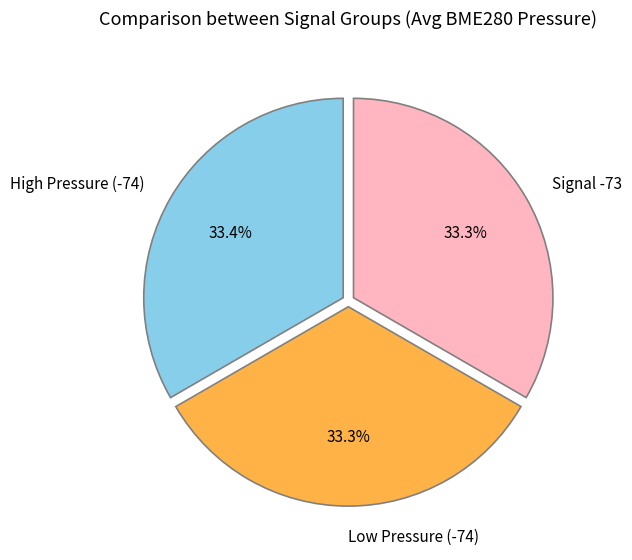

Do Low Pressure (-74) and High Pressure (-74) together represent more than half of the pie?

Yes